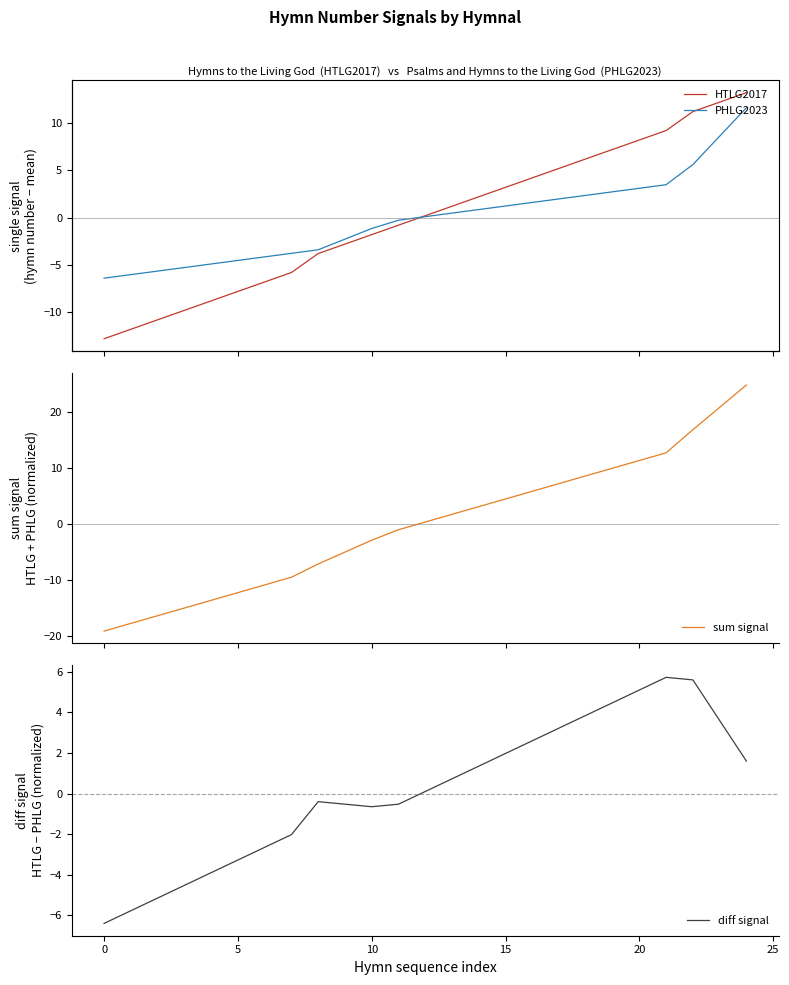

How many intersections are there between HTLG2017 and sum signal?

1